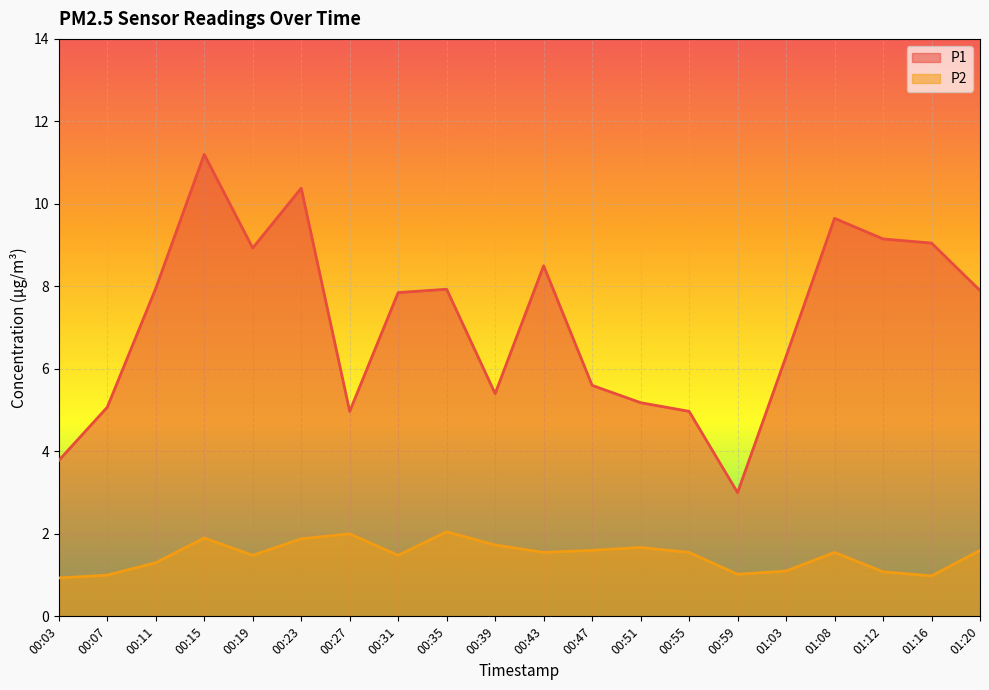

Where is the first local minimum for P2?

00:19